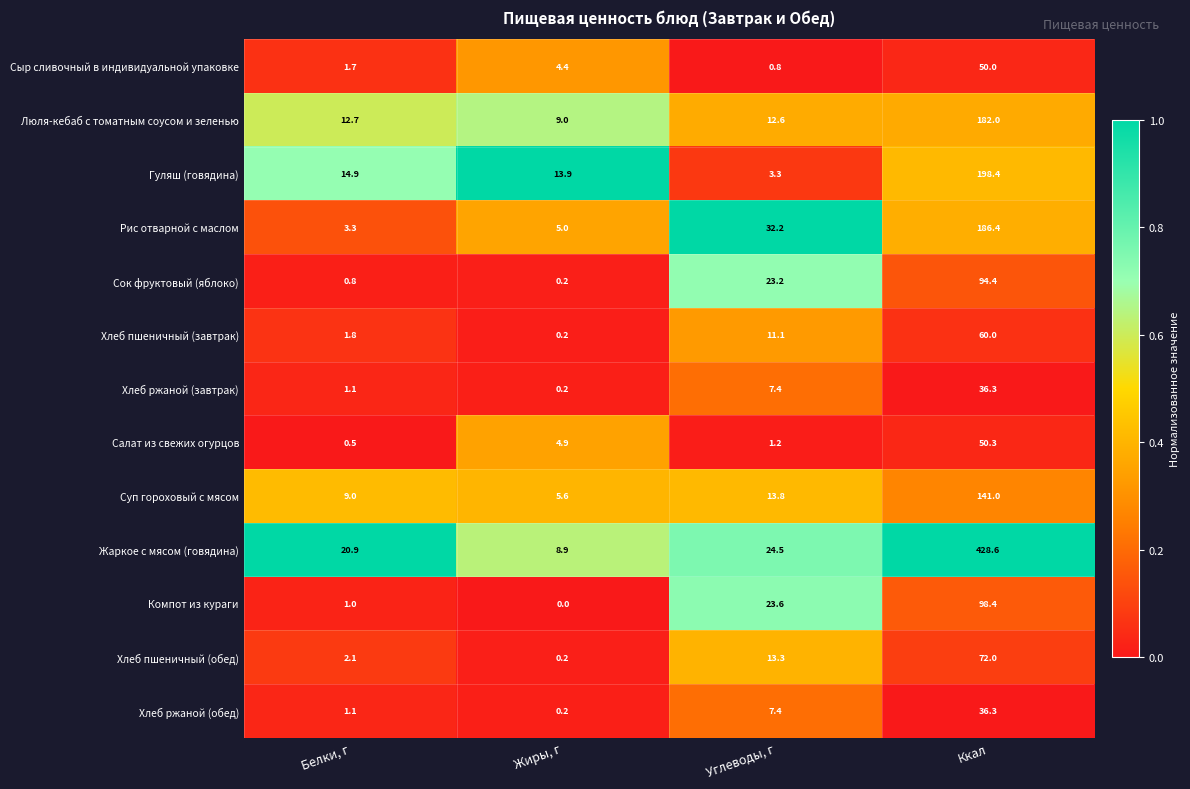

Which series has the largest range (max minus min)?

Жаркое с мясом (говядина)